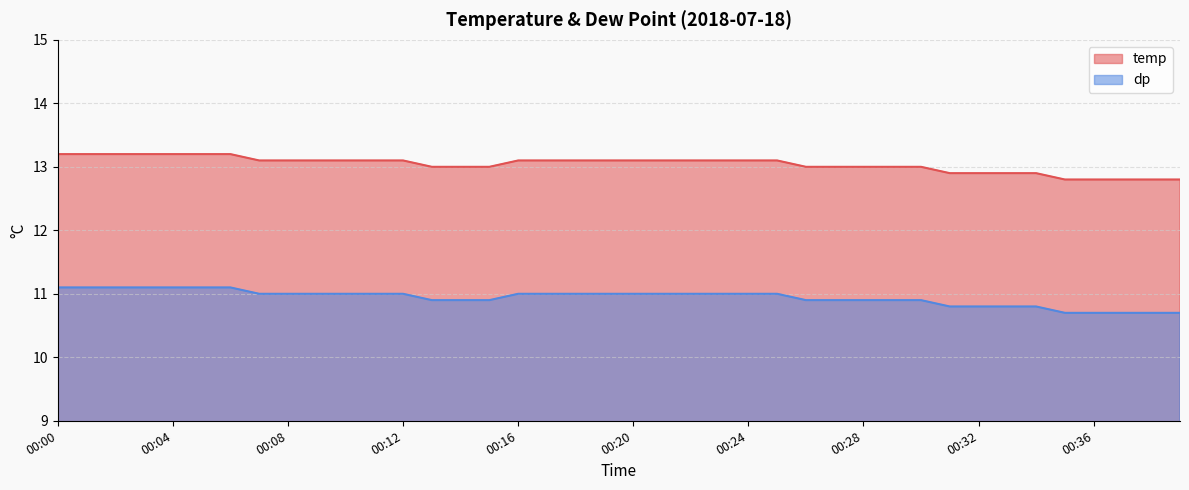

True or false: temp and dp intersect in this chart.

False